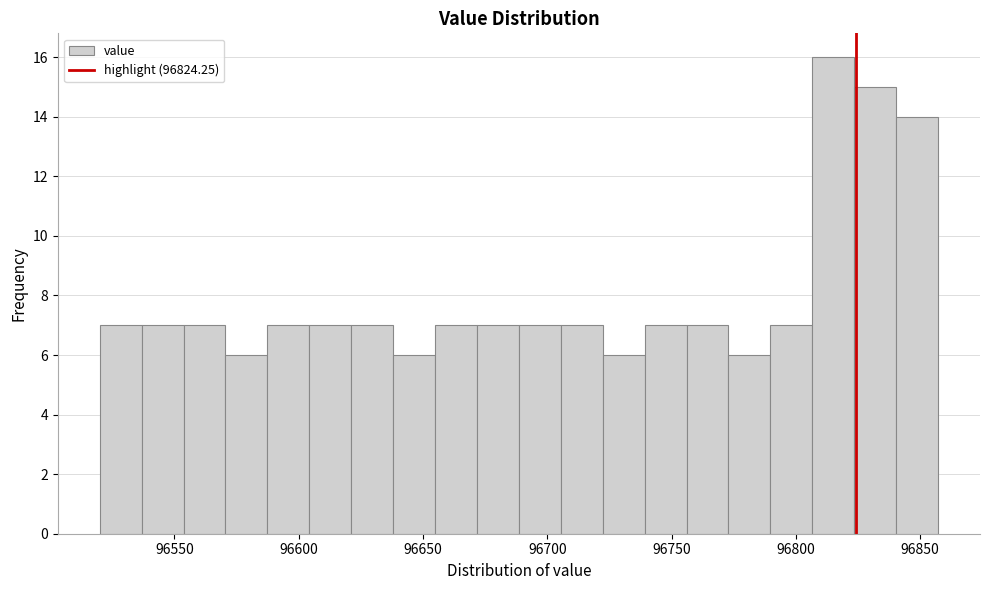

Around what value on the x-axis is the tallest bar? Give the approximate position of its centre, as read against the axis.

96815